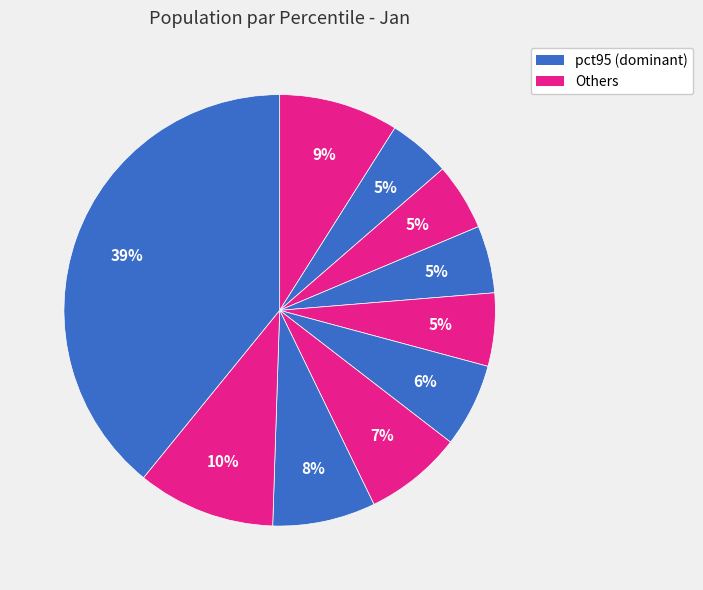

Count the number of slices in the pie.

10